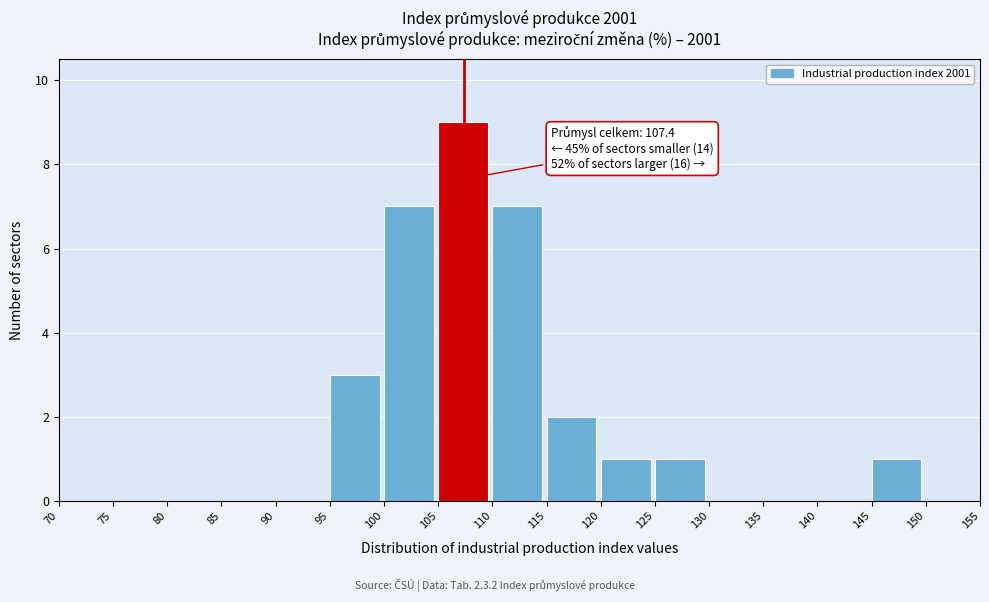

Which range on the x-axis has the tallest bar?

105 to 110